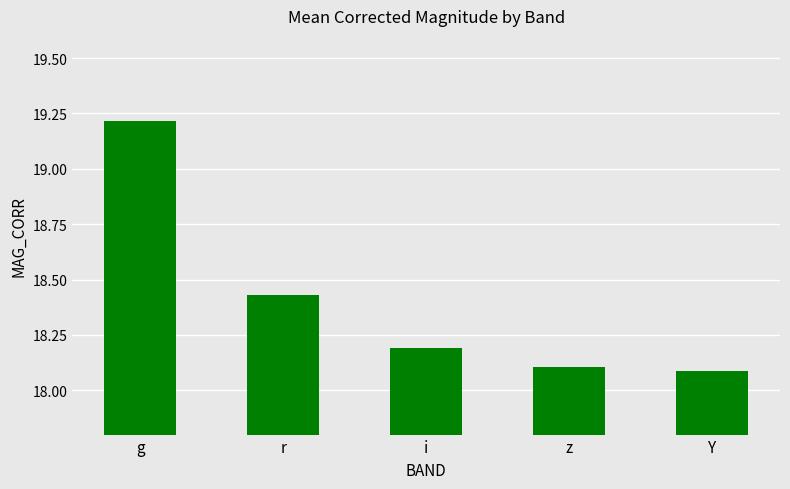

What is the minimum value shown in the chart?

18.1